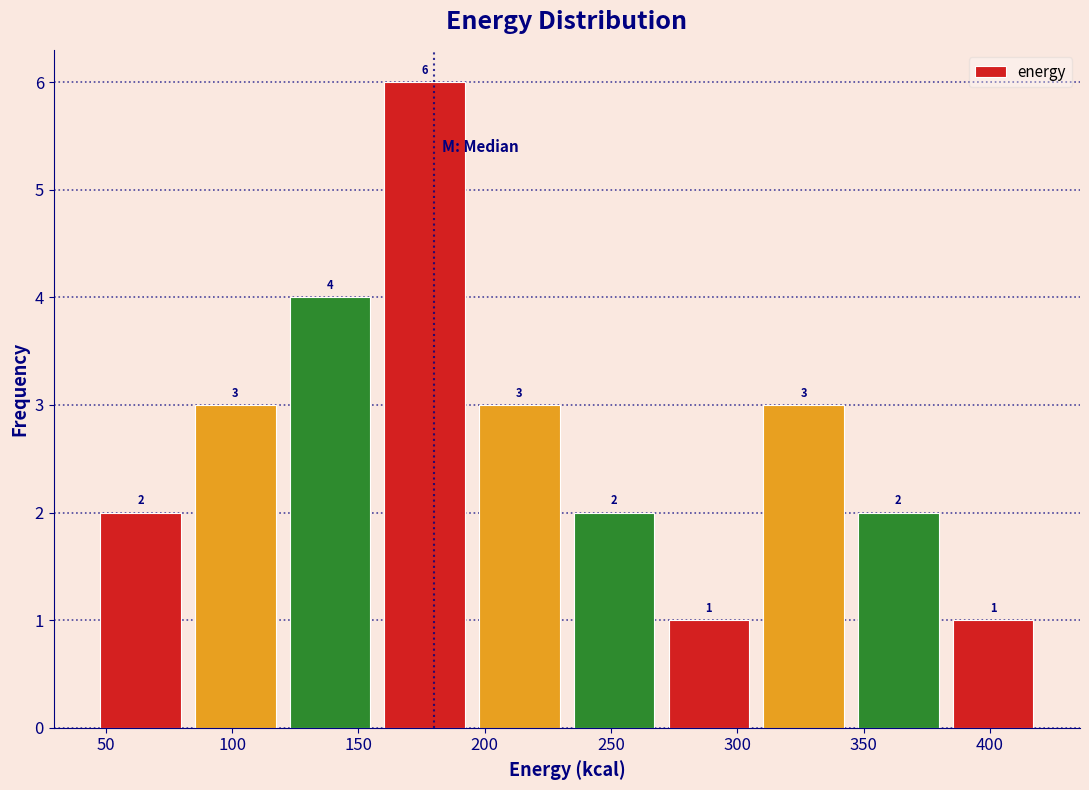

Reading left to right, transcribe this chart: for each bar, give the range it covers on the x-axis and its height. The bar edges are not printed on the chart, so give them approximately, as read against the axis.

45.0 to 82.5: 2
82.5 to 120.0: 3
120.0 to 157.5: 4
157.5 to 195.0: 6
195.0 to 232.5: 3
232.5 to 270.0: 2
270.0 to 307.5: 1
307.5 to 345.0: 3
345.0 to 382.5: 2
382.5 to 420.0: 1